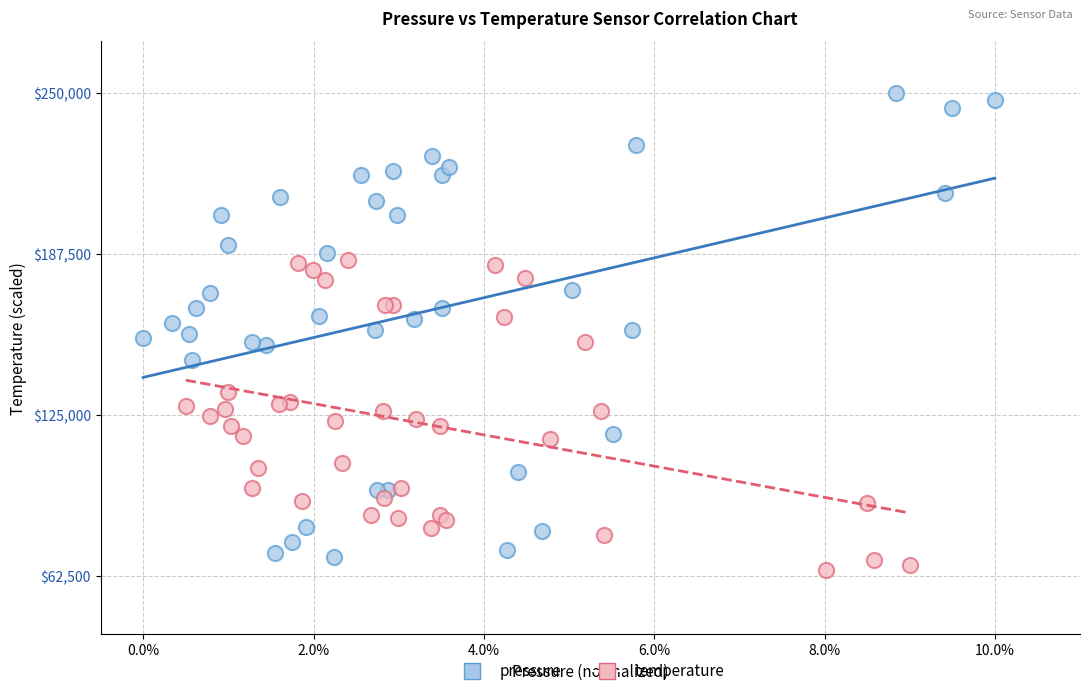

Which series contains the highest Y value?

pressure